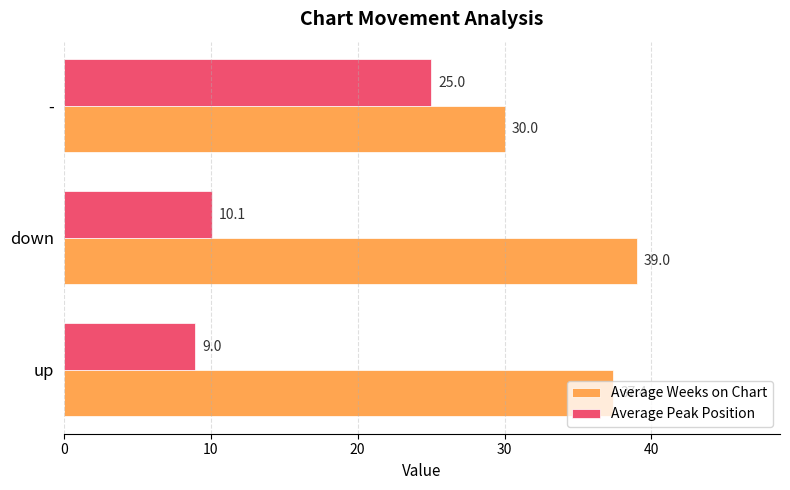

At which category is the sum across all series the highest?

-